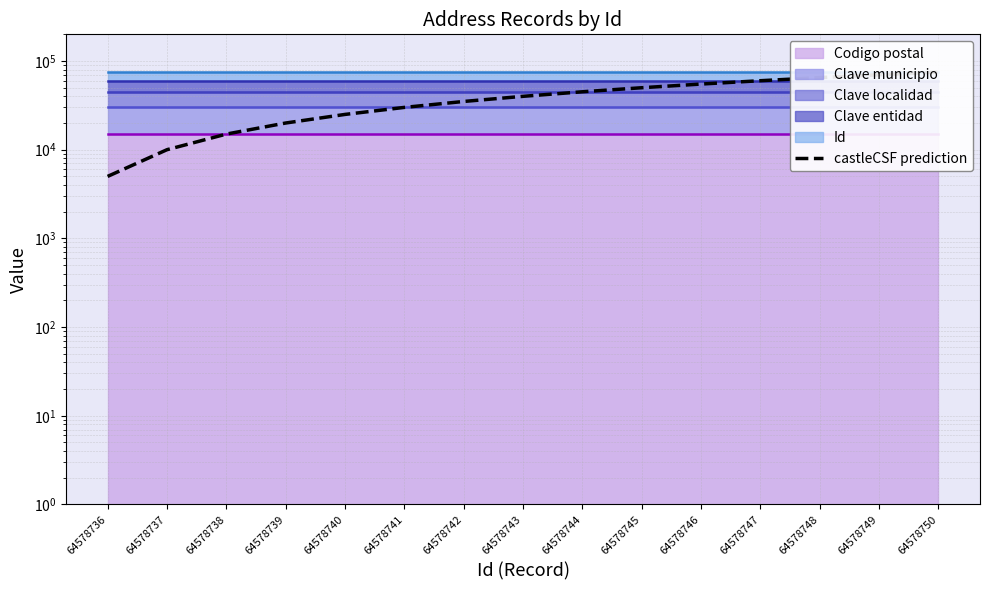

At which label is the value closest to 40000?

64578743